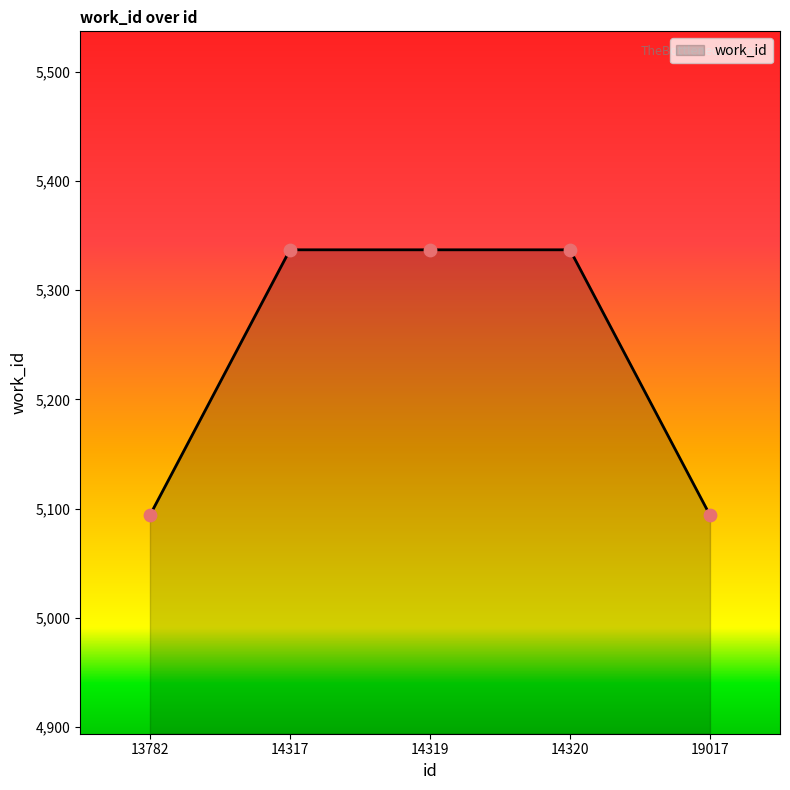

Which has a higher value, 19017 or 14319?

14319